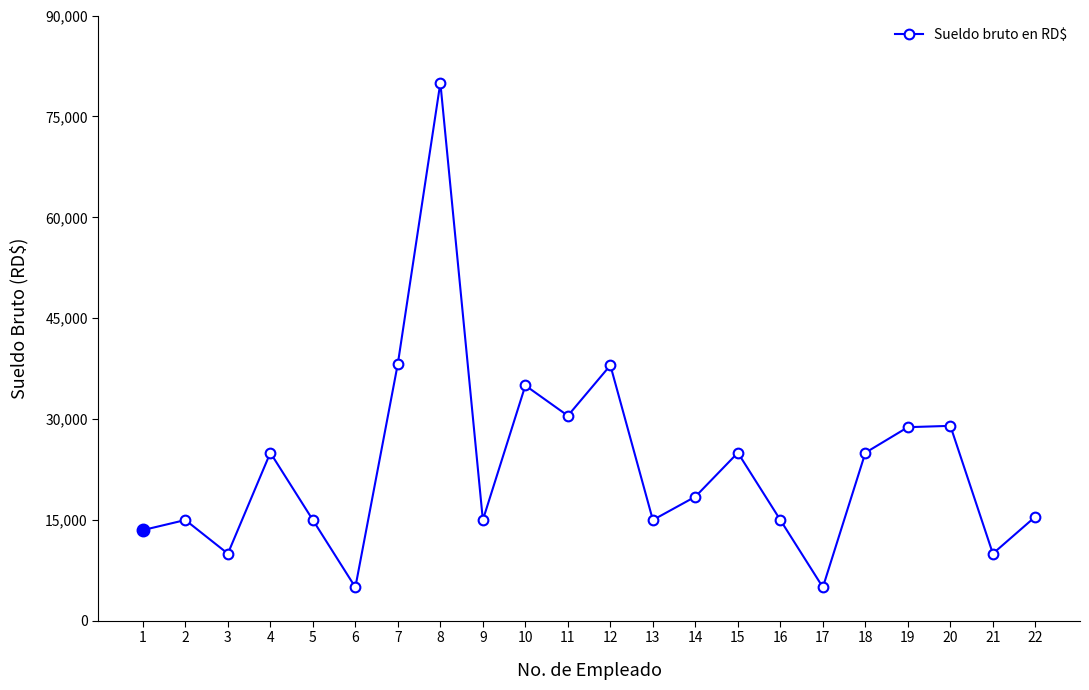

What is the greatest value displayed?

80000